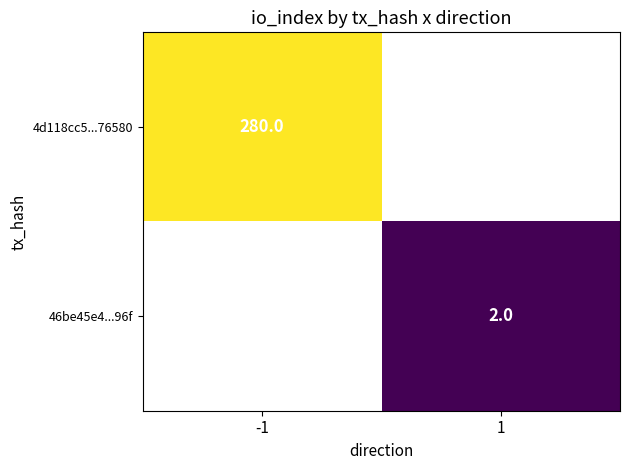

List the labels in order of 4d118cc5...76580 value, smallest first.

-1, 1